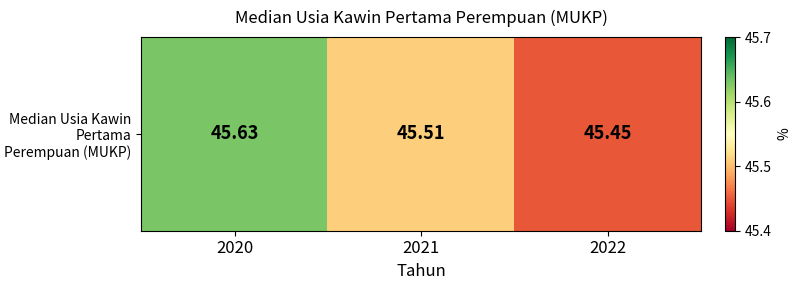

List the labels in order of value, smallest first.

2022, 2021, 2020